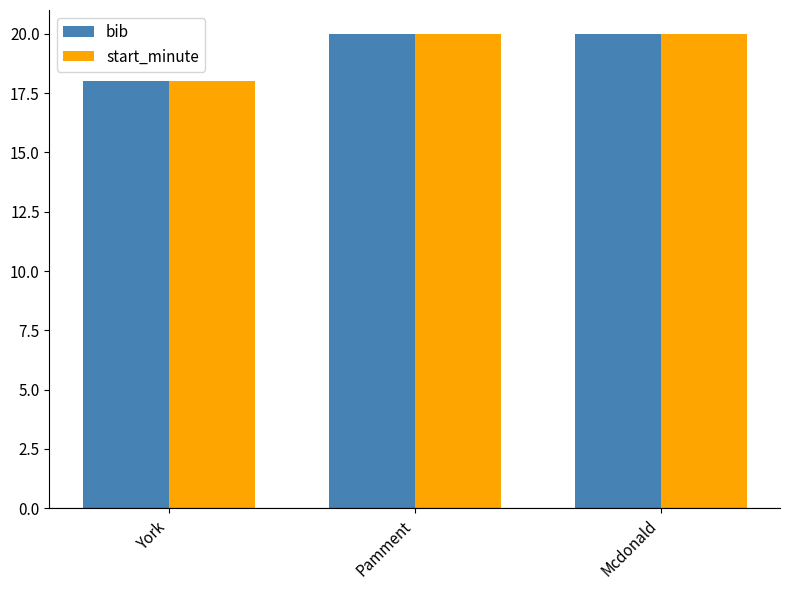

What is the sum of all start_minute values?

58